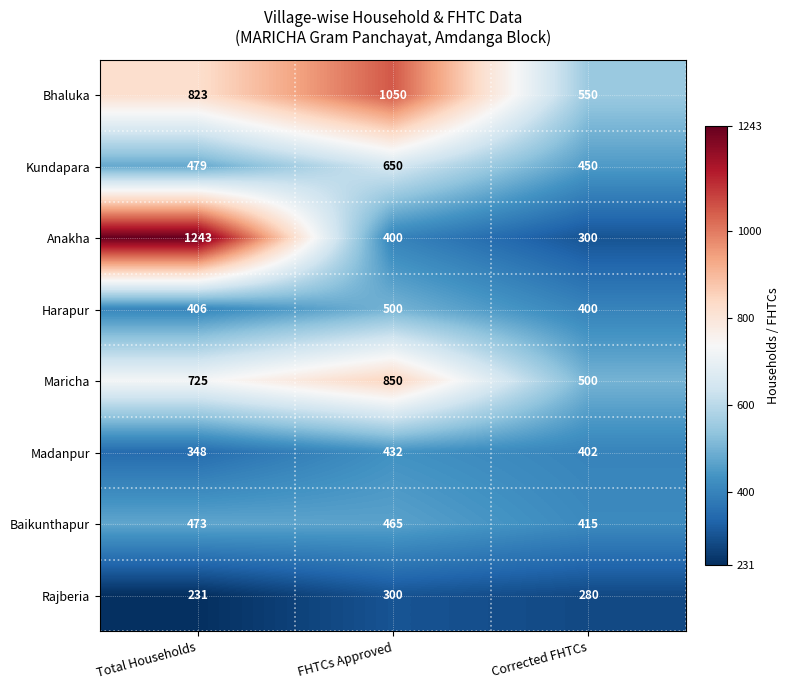

Is it true that Anakha equals 1243 at Total Households?

True